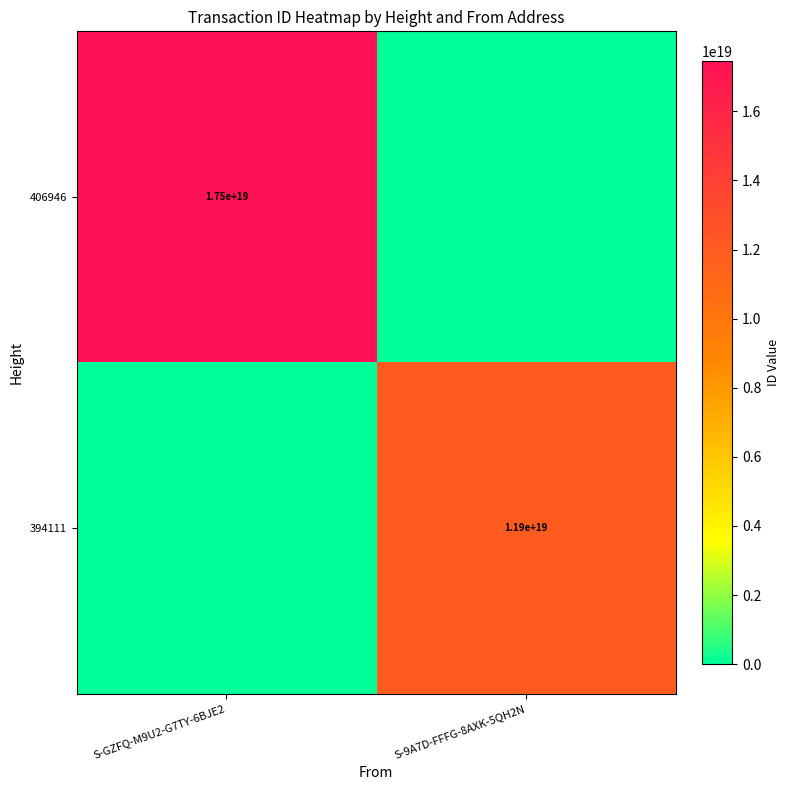

Which label corresponds to the smallest value in the chart?

S-9A7D-FFFG-8AXK-5QH2N